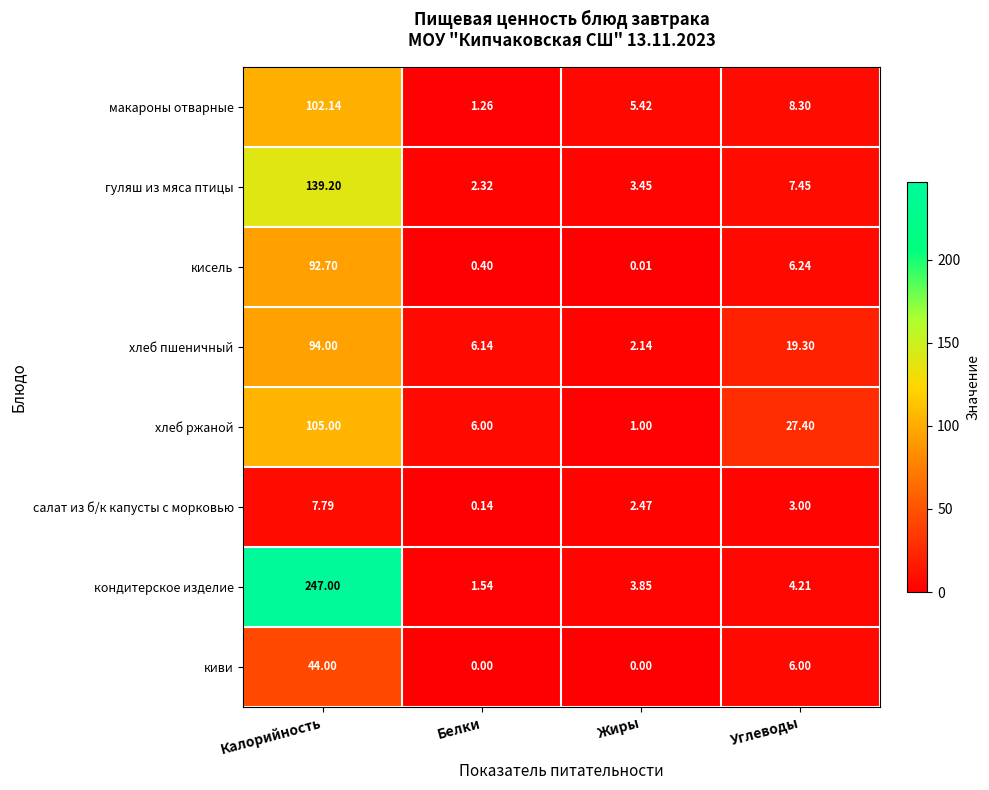

Which category has the lowest value in the салат из б/к капусты с морковью series?

Белки